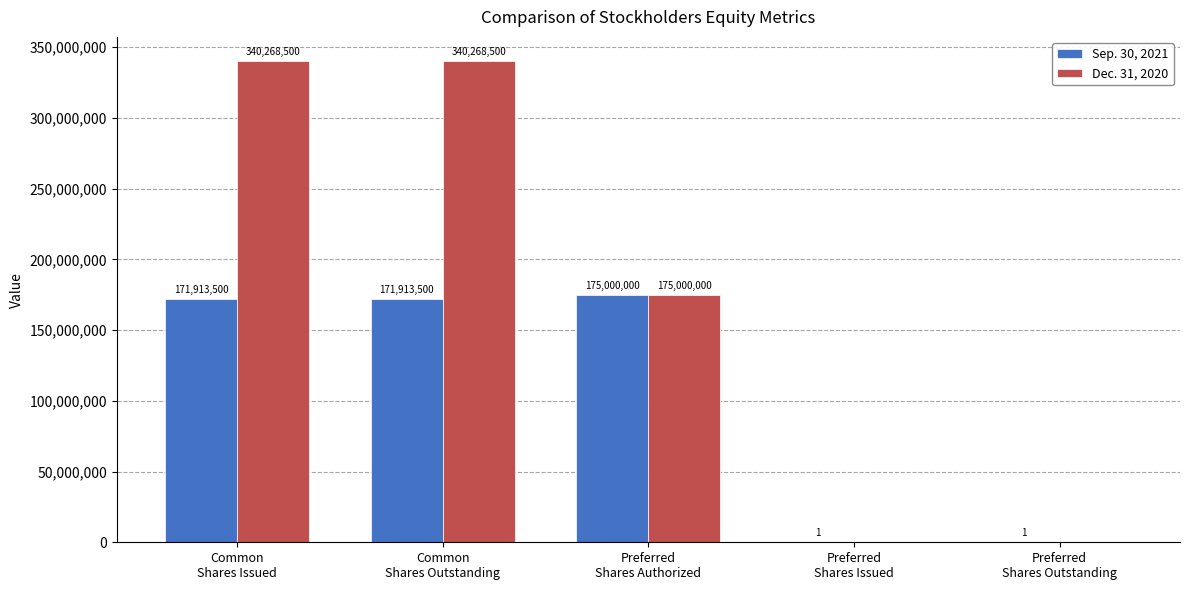

Which series has the largest total across all categories?

Dec. 31, 2020